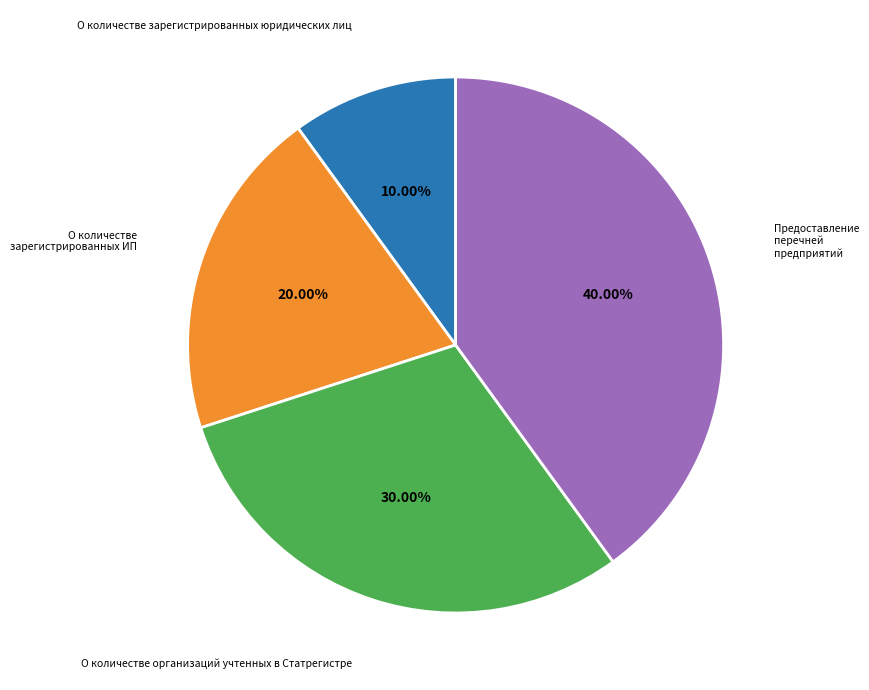

Is there a majority slice in this chart?

No